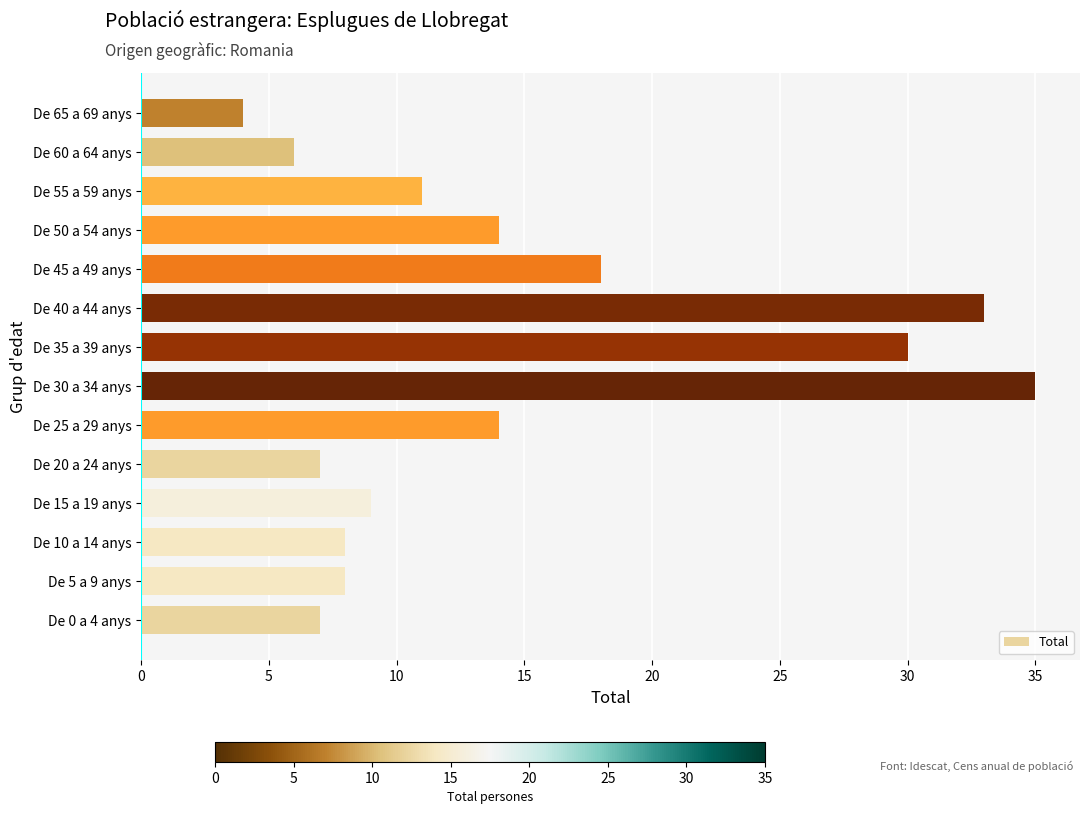

Reading bottom to top, what are all the values shown in this chart?

De 0 a 4 anys=7	De 5 a 9 anys=8	De 10 a 14 anys=8	De 15 a 19 anys=9	De 20 a 24 anys=7	De 25 a 29 anys=14	De 30 a 34 anys=35	De 35 a 39 anys=30	De 40 a 44 anys=33	De 45 a 49 anys=18	De 50 a 54 anys=14	De 55 a 59 anys=11	De 60 a 64 anys=6	De 65 a 69 anys=4